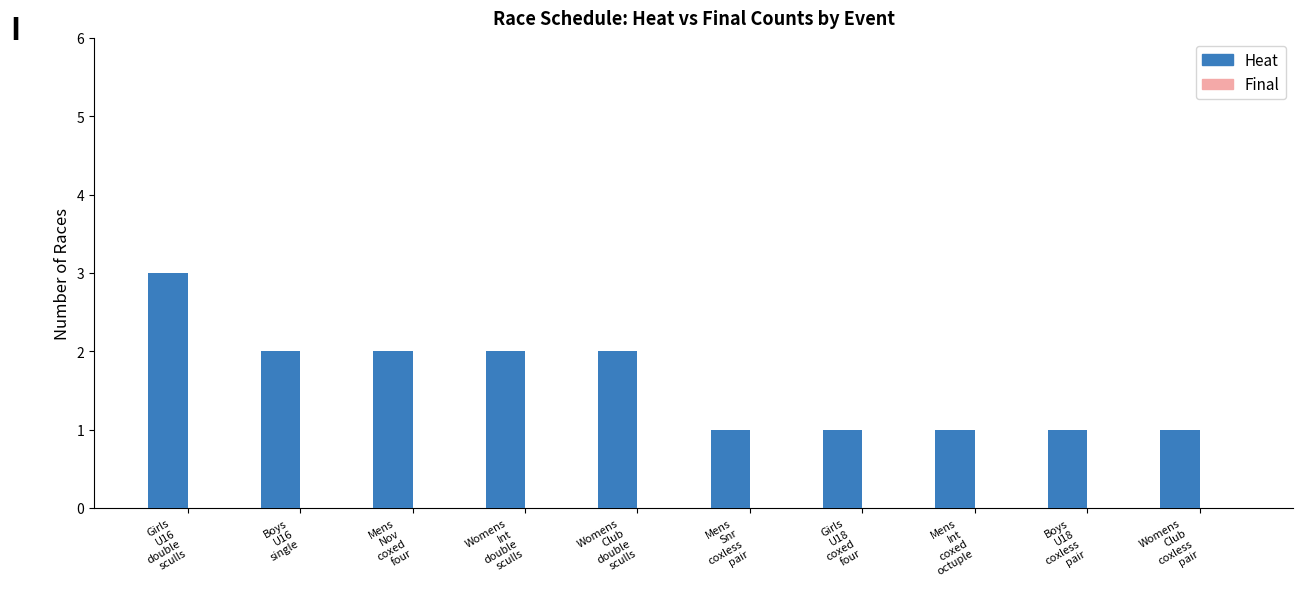

Reading left to right, extract all data points from this chart.

3	2	2	2	2	1	1	1	1	1